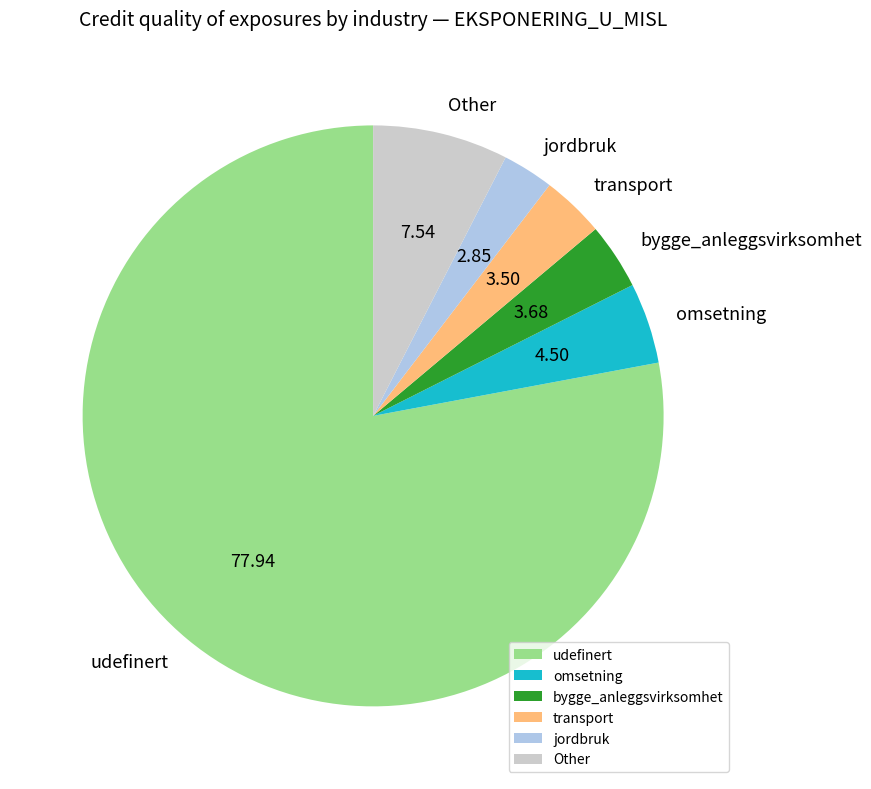

Is udefinert the majority of the pie?

Yes